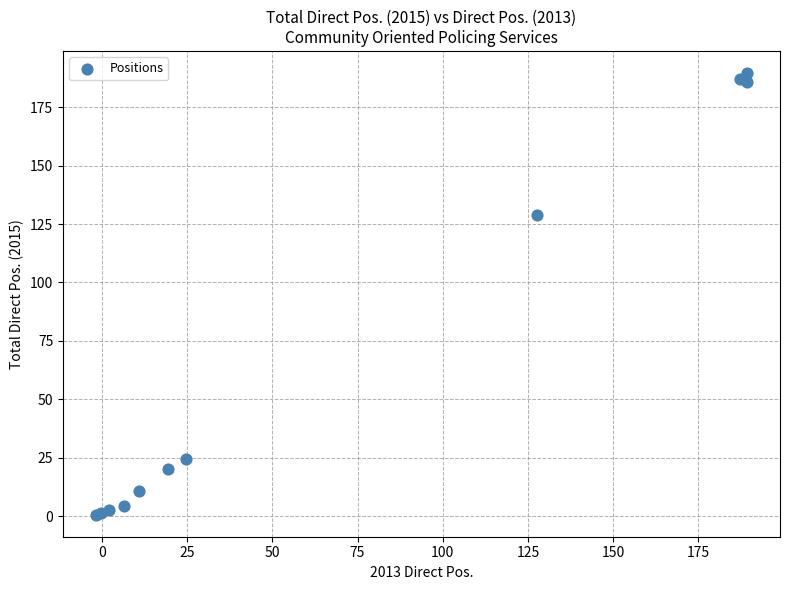

What Y value in the scatter plot is closest to 95?

128.7